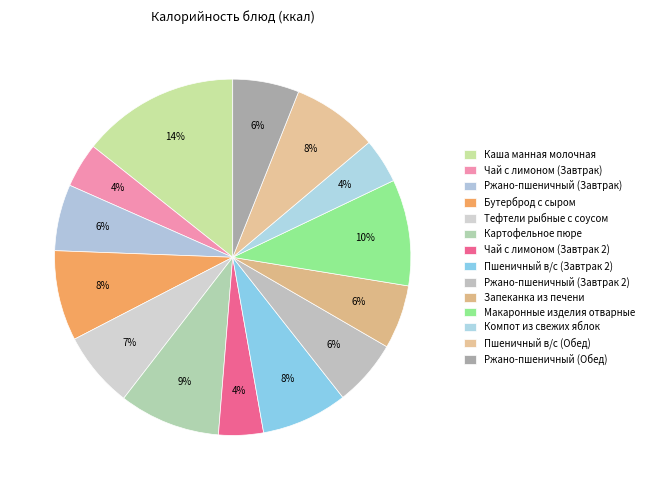

The Пшеничный в/с (Завтрак 2) slice represents 1% of the pie. True or false?

False